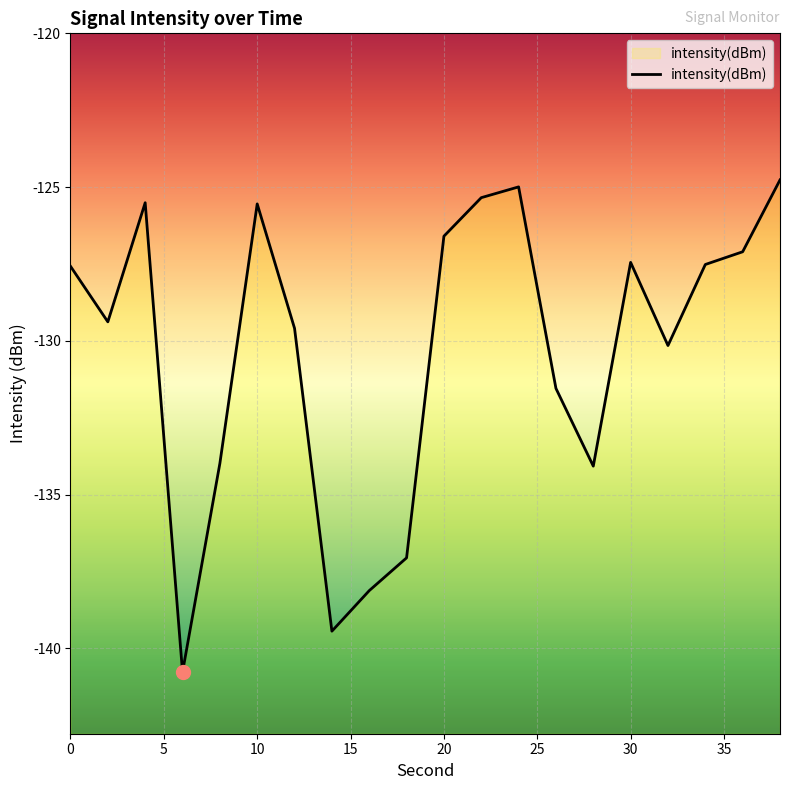

Is it true that the value at 38 is -124.8?

True